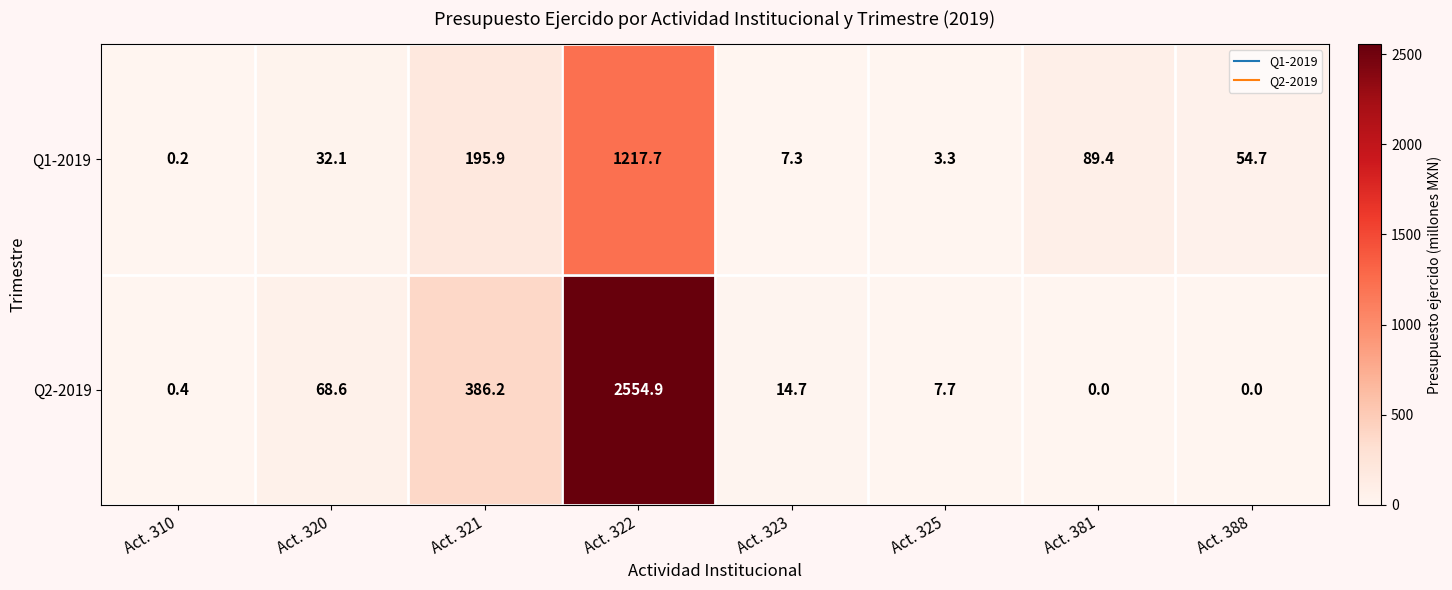

What is the difference between the highest and lowest values at Act. 323?

7.4